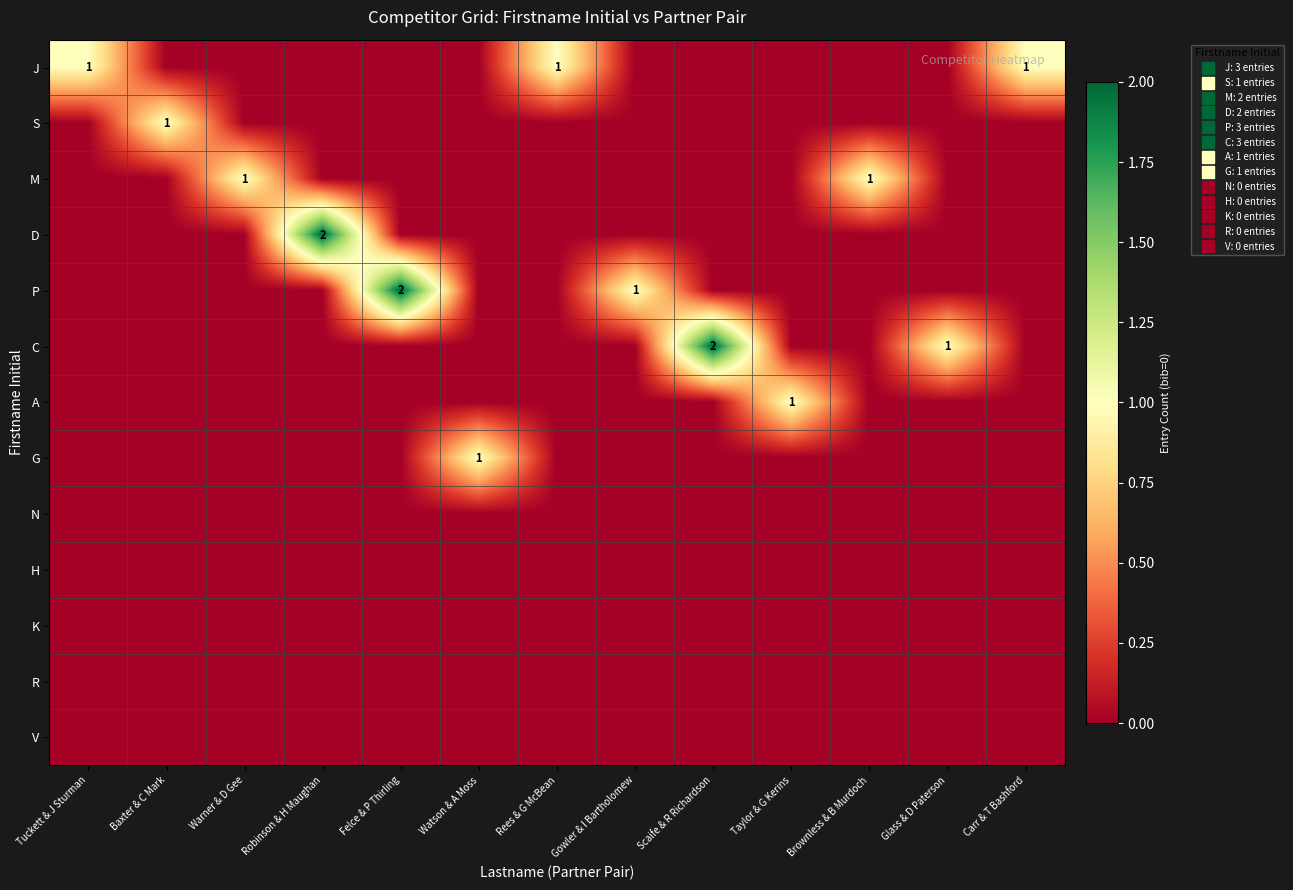

What is the total value across all series at Robinson & H Maughan?

2